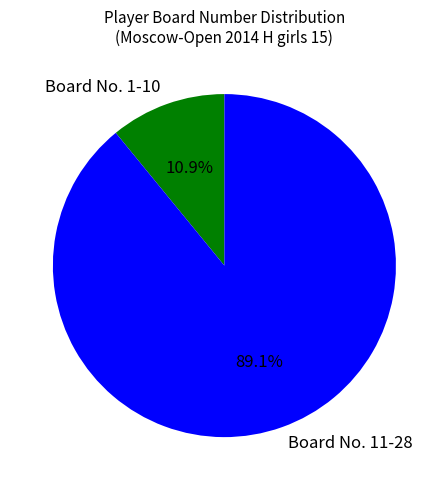

How many segments does this pie chart have?

2